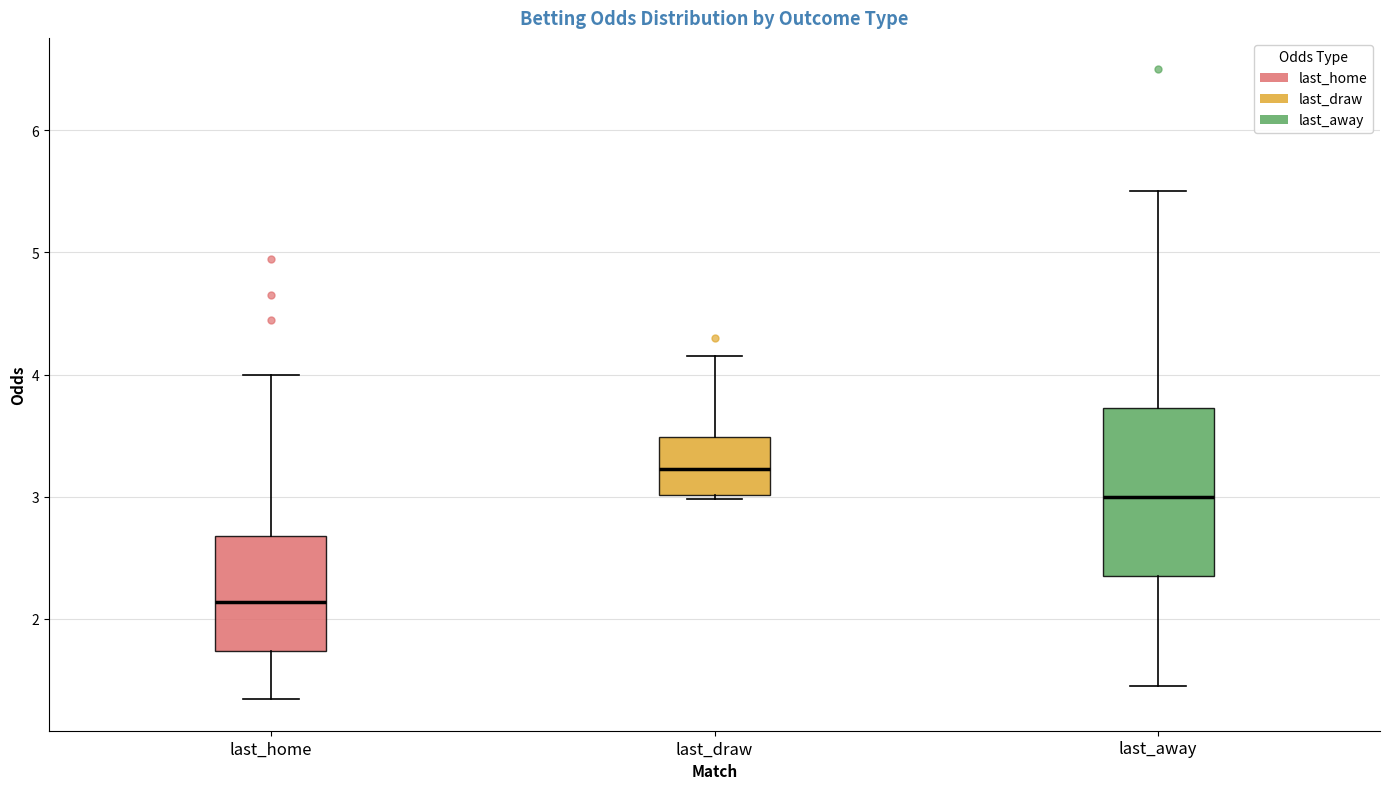

Comparing the boxes themselves (not the whiskers), which one is the tallest?

last_away